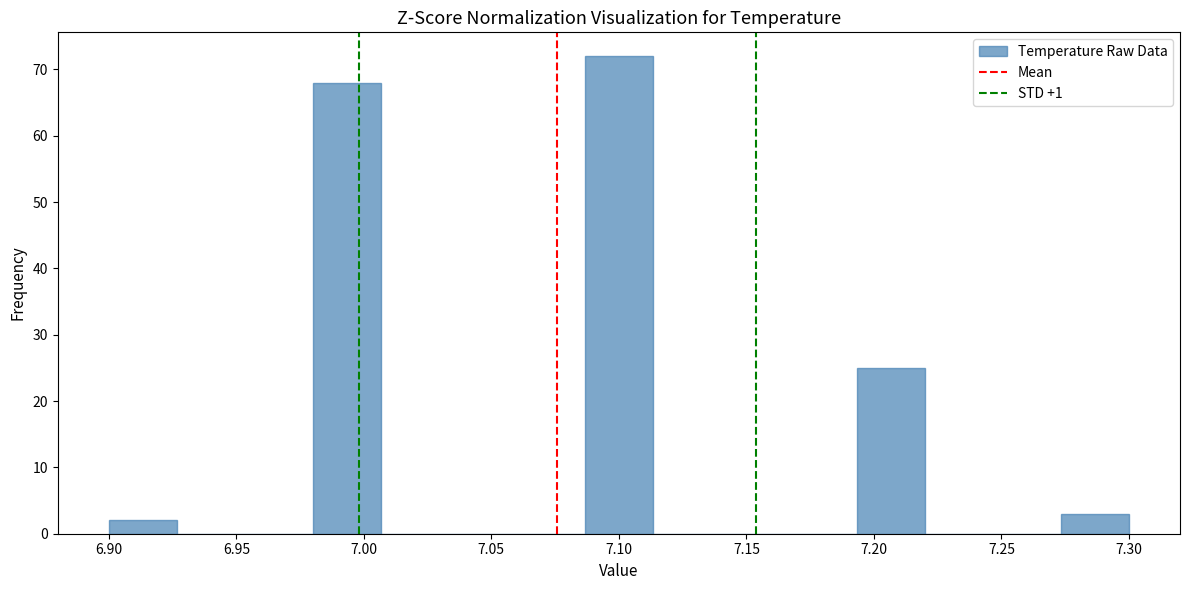

Over which range of the x-axis is the bar tallest?

7.085 to 7.115